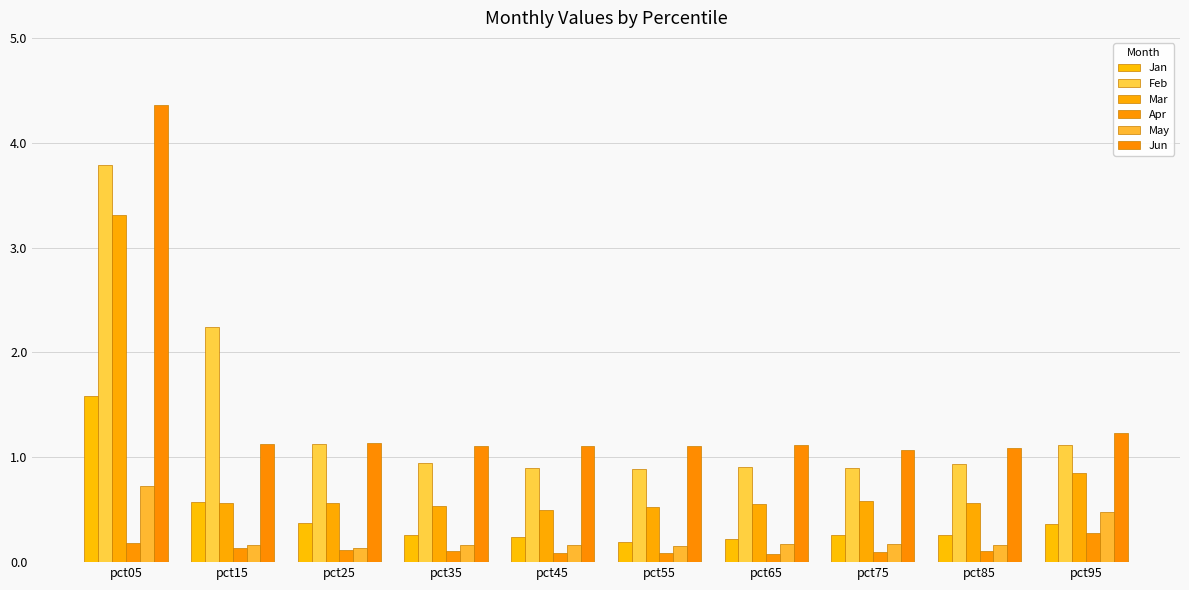

How many groups of bars are there?

10